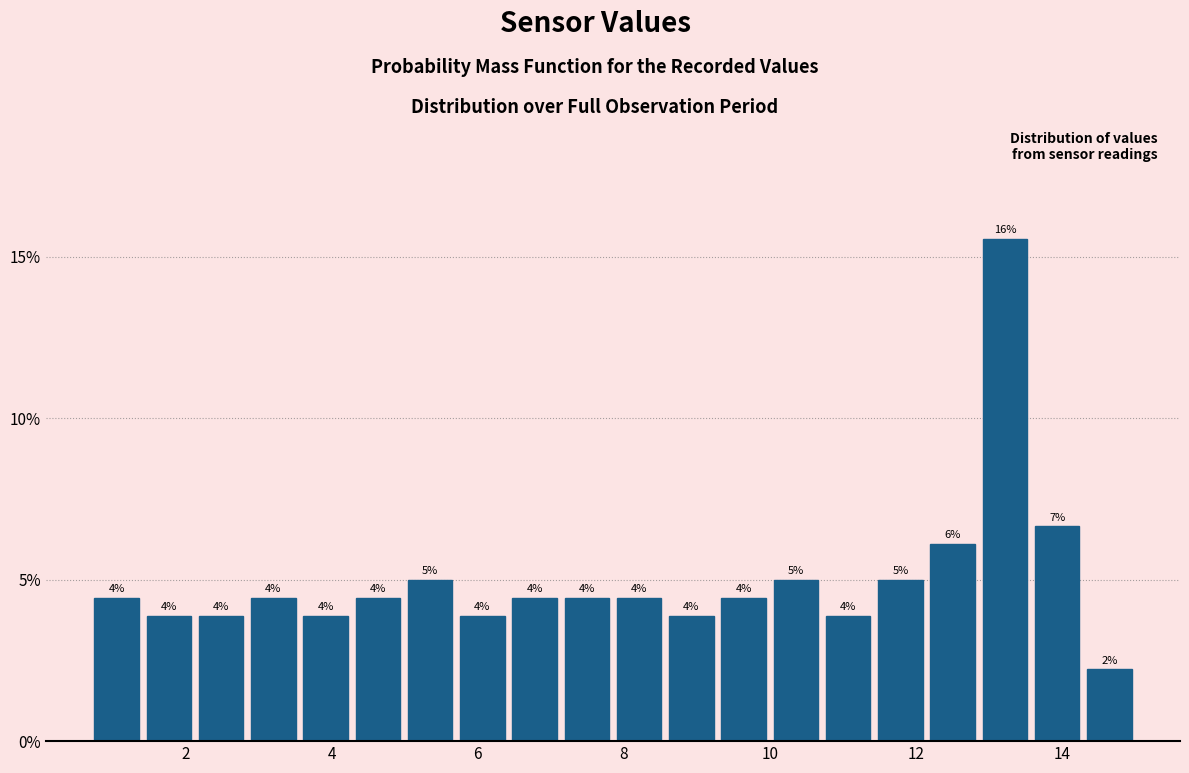

Read against the x-axis, roughly where is the centre of the tallest bar?

13.2